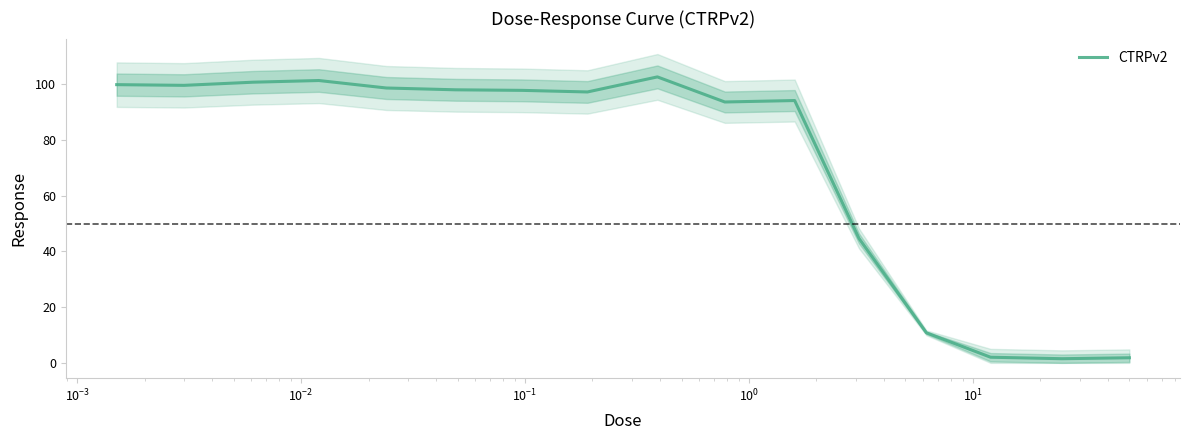

What is the smallest value displayed?

1.5